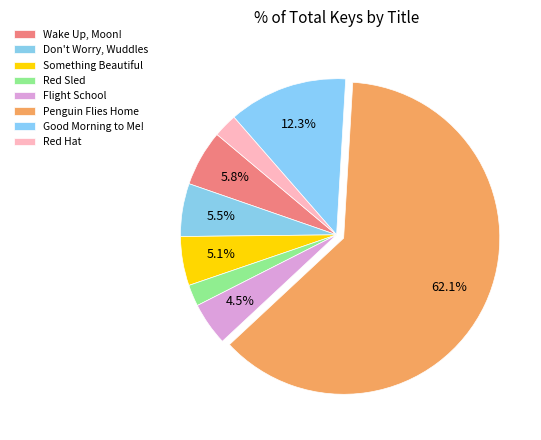

Is there any slice that represents more than half of the pie?

Yes